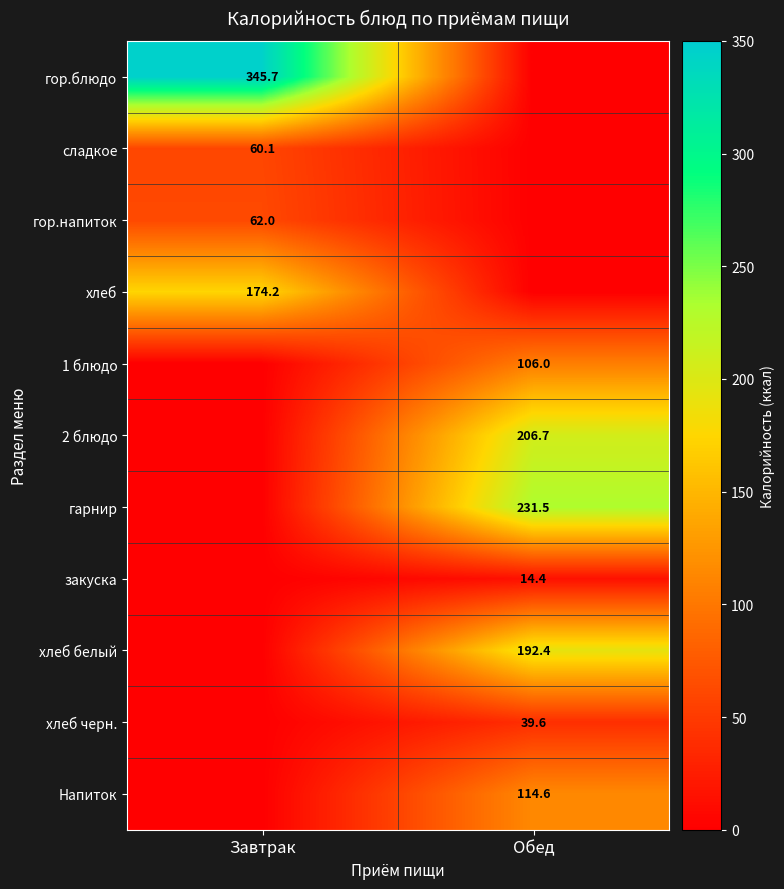

Which category has the highest value across all series?

Завтрак